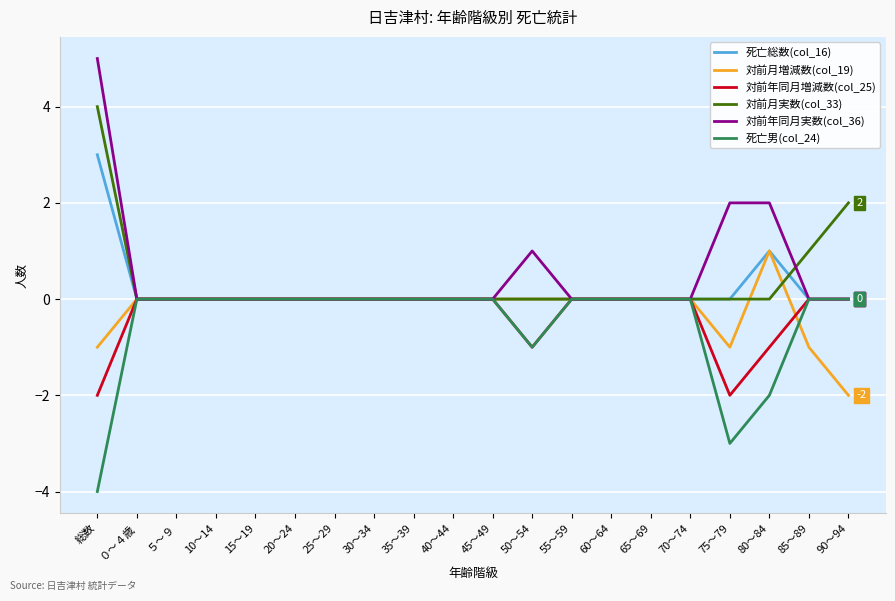

At which category is the sum across all series the highest?

総数